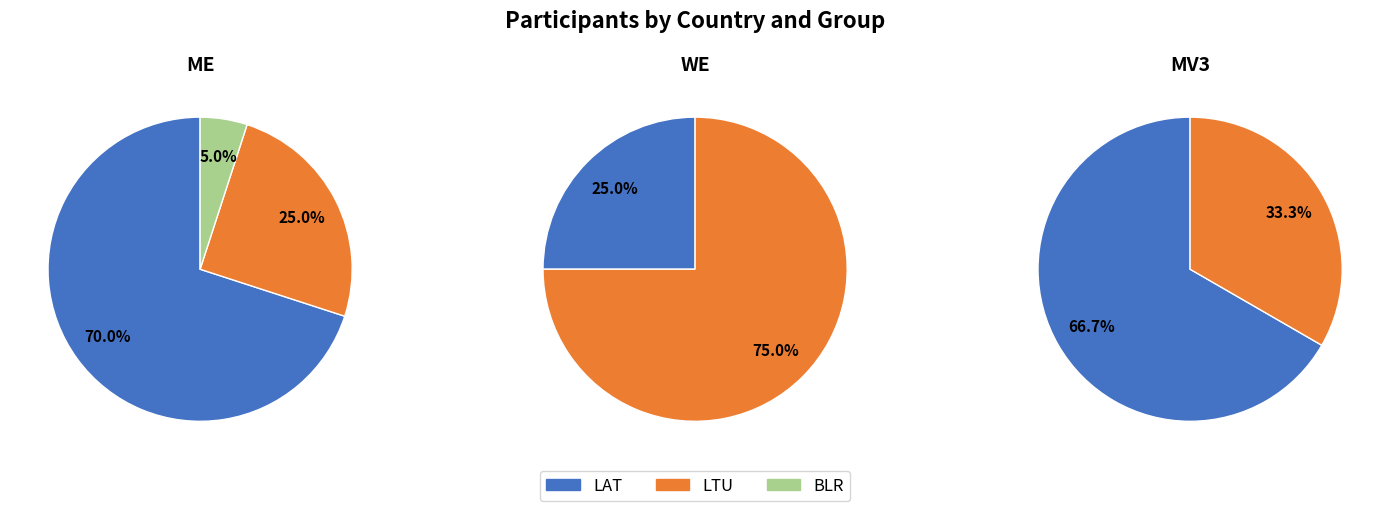

What is the majority slice?

LAT